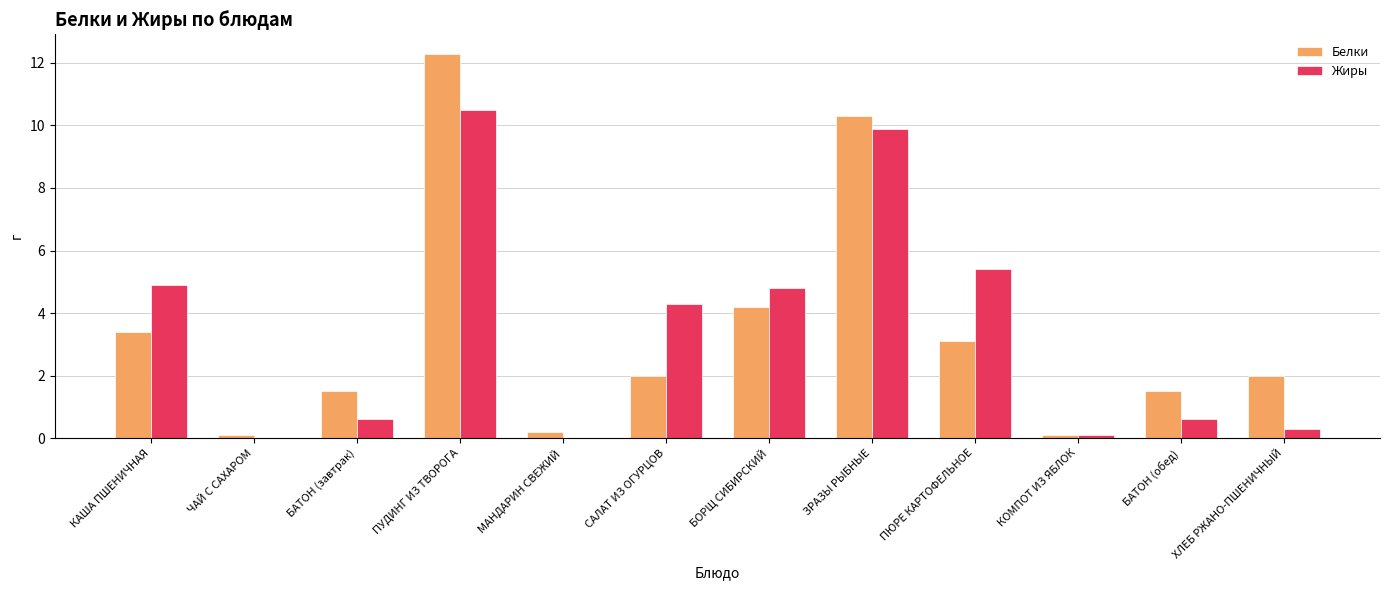

What is the approximate value of Жиры at БАТОН (завтрак)?

0.6